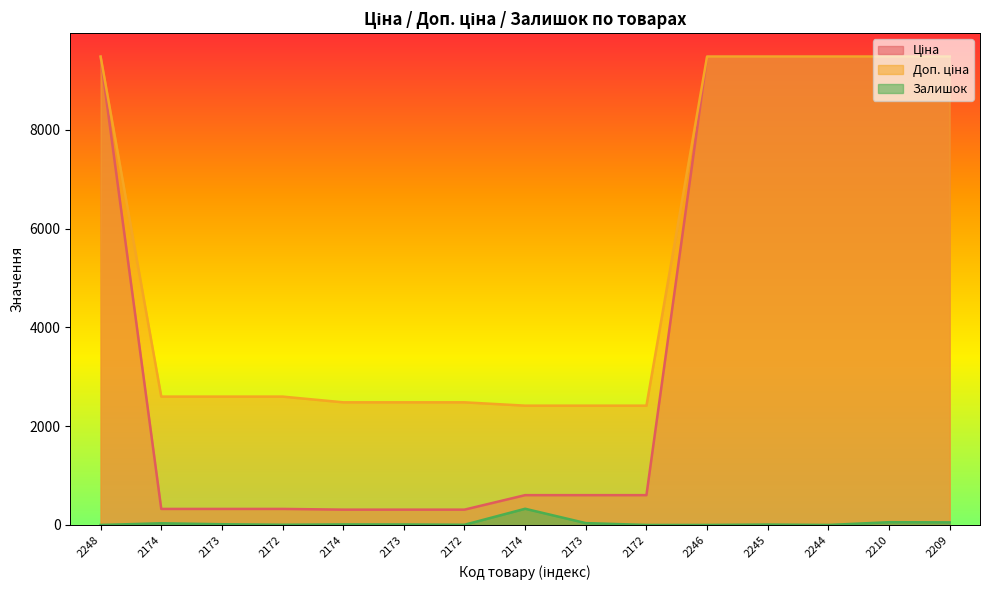

What is the difference between the second highest and second lowest values in the Доп. ціна series?

7065.2